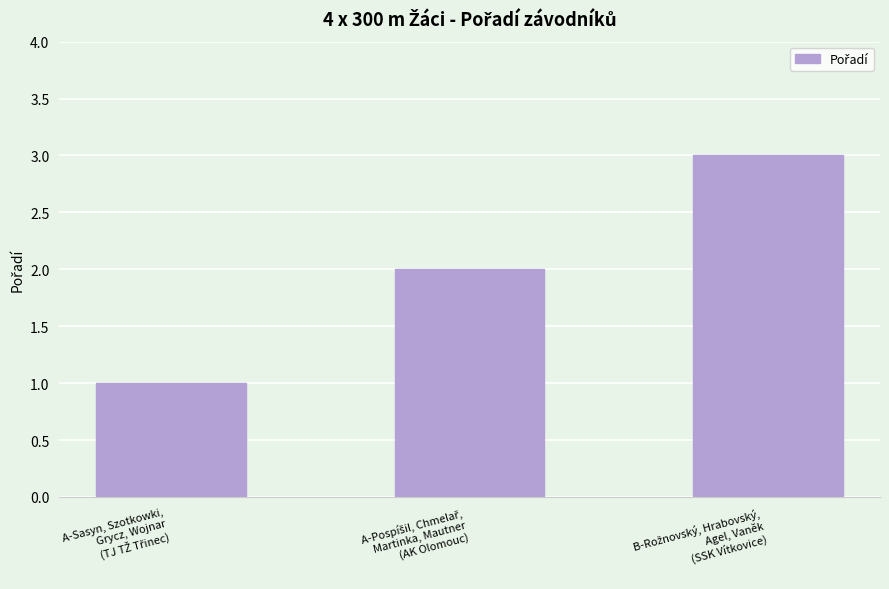

What is the maximum value shown in the chart?

3